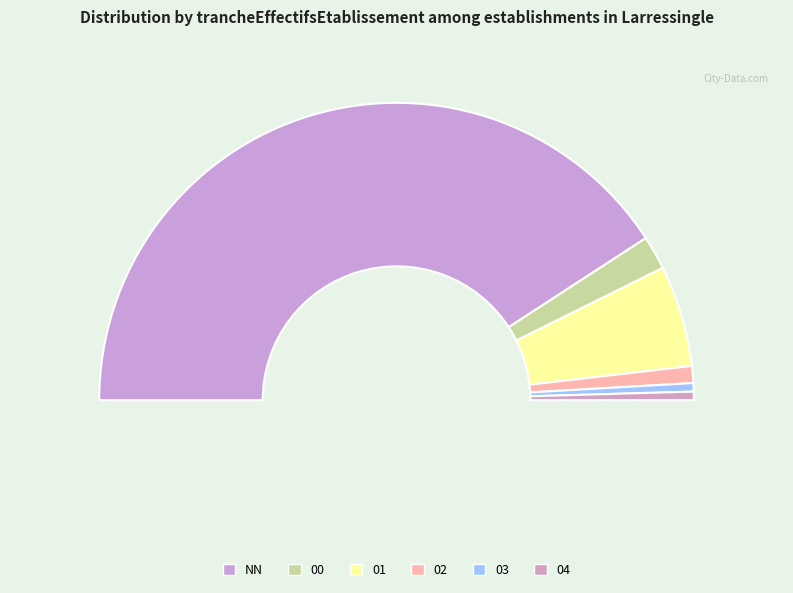

What is the ratio of the value at 04 to the value at 03?

1.0